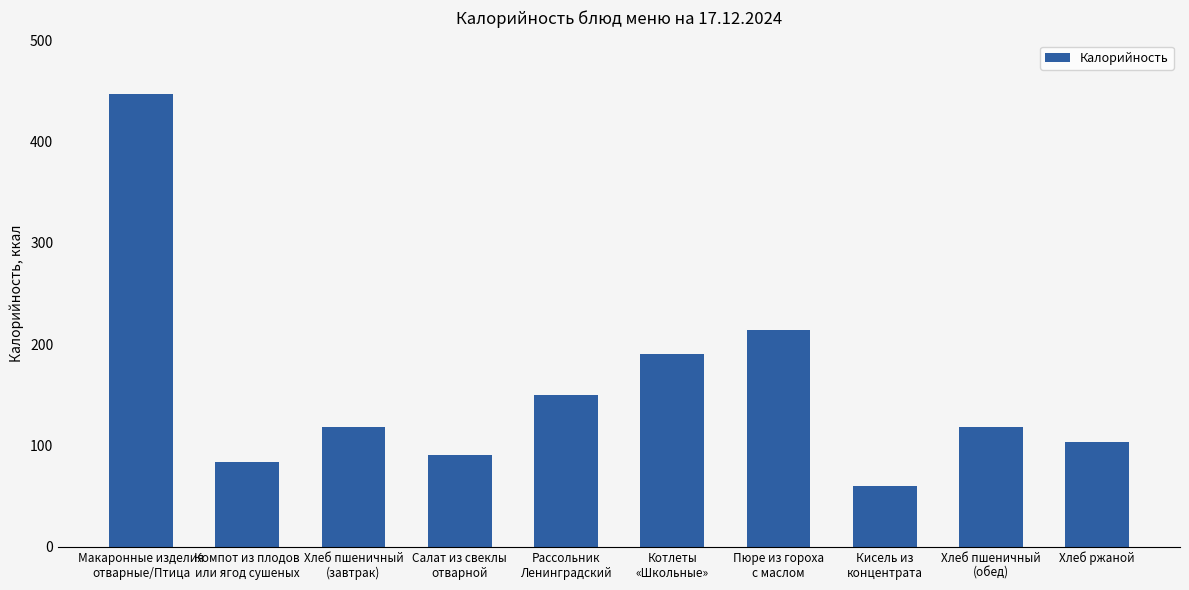

What is the difference between the second highest and second lowest values?

130.0